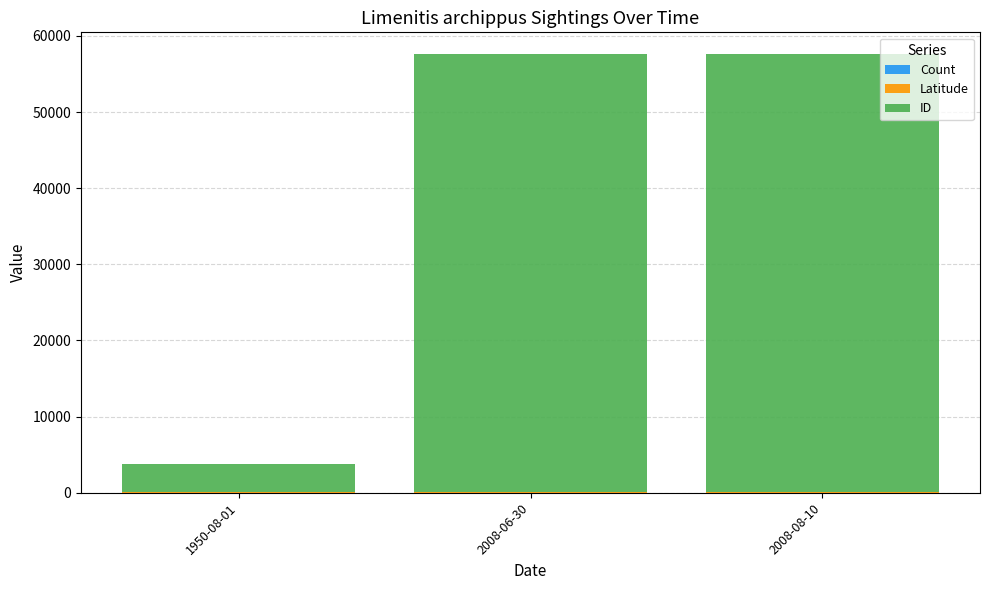

Are the bars grouped side by side (vs. stacked)?

No